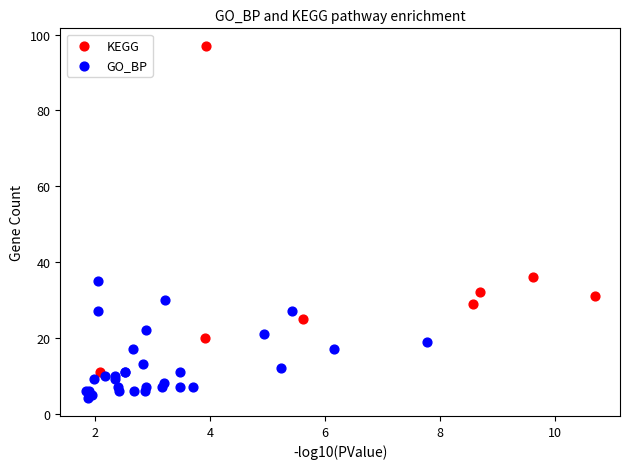

Which series reaches the minimum Y coordinate?

GO_BP